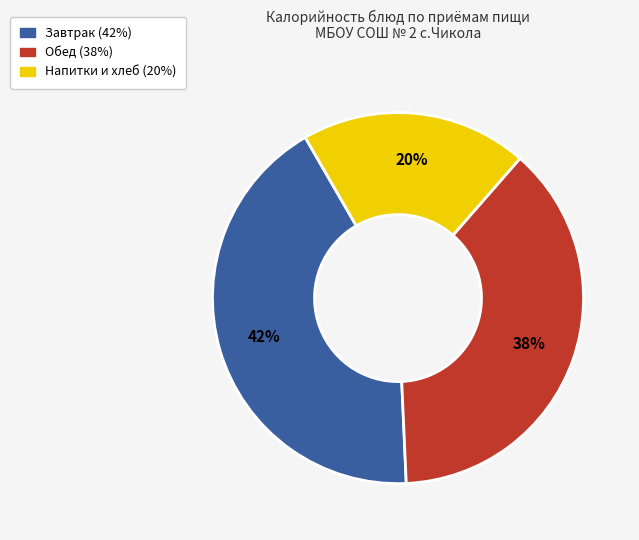

Is there any slice that represents more than half of the pie?

No